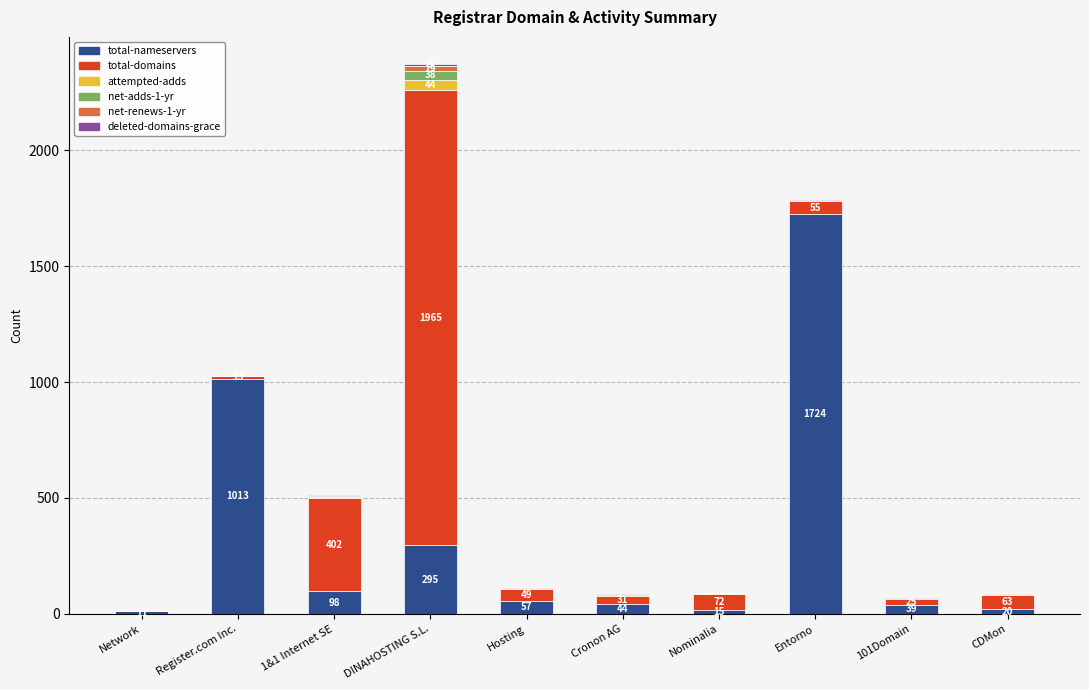

At which category is the sum across all series the highest?

DINAHOSTING S.L.